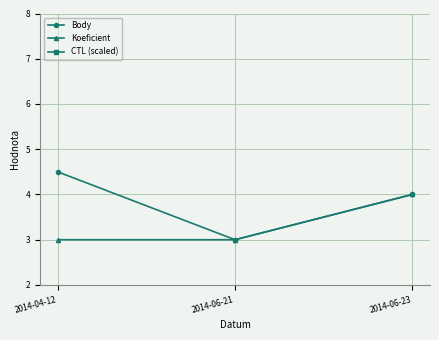

What is the sum of all CTL (scaled) values?

43.3